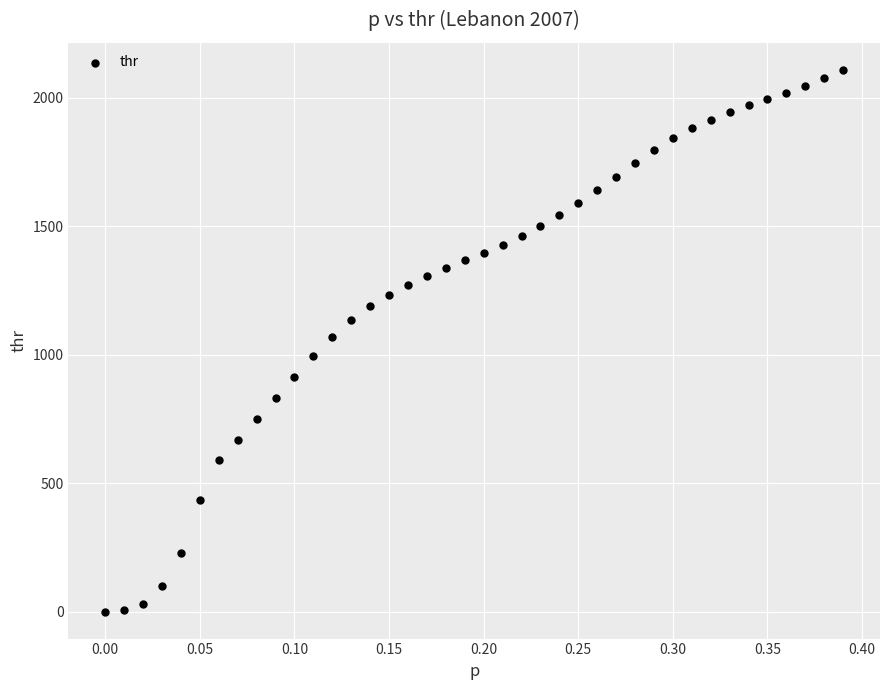

What is the range of Y values (max minus min)?

2107.8